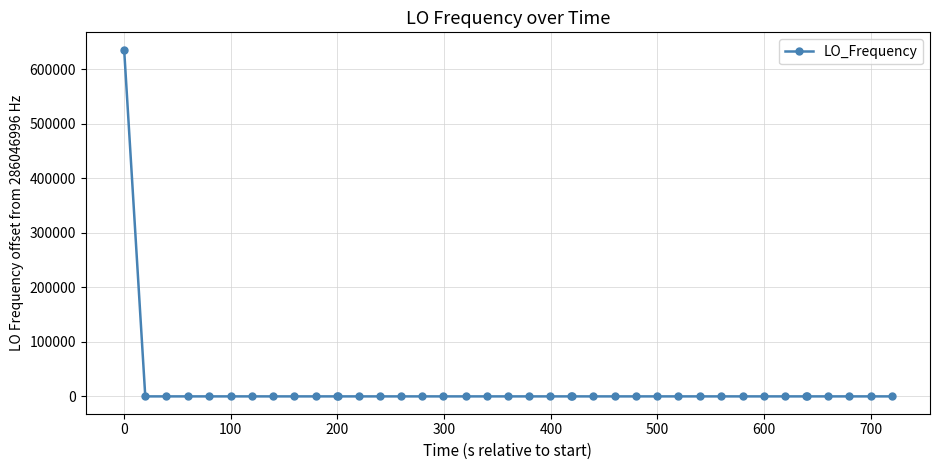

True or false: there are more than 0 points higher than both neighbors.

True